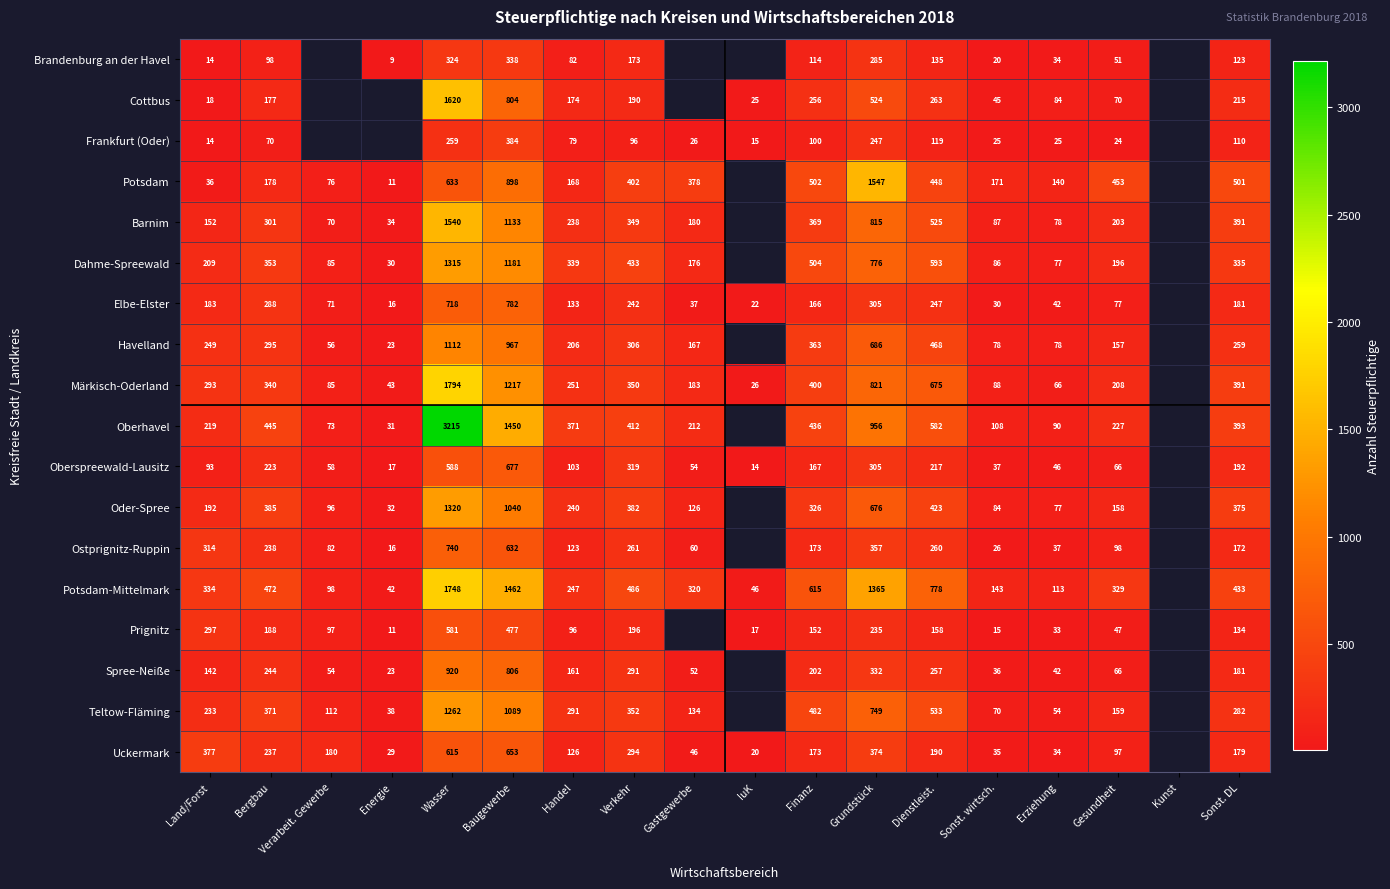

The Potsdam series shows 105 at Verarbeit. Gewerbe. True or false?

False